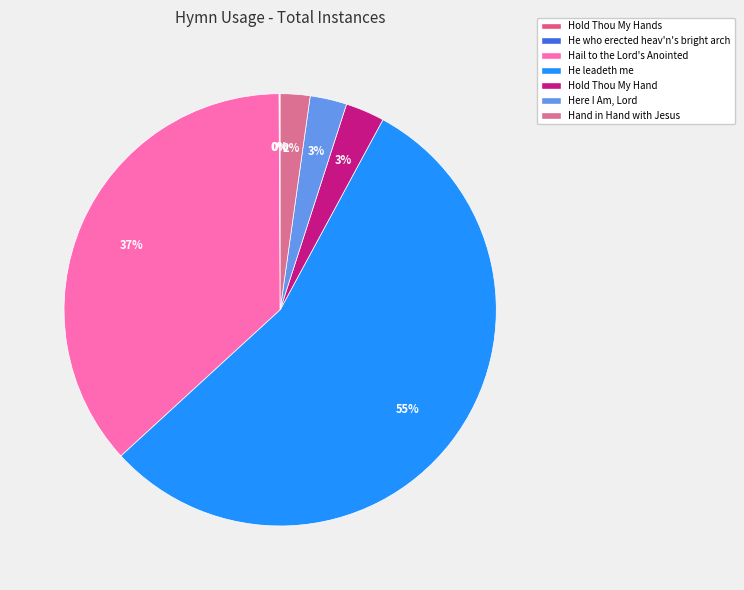

Which slice is the largest?

He leadeth me